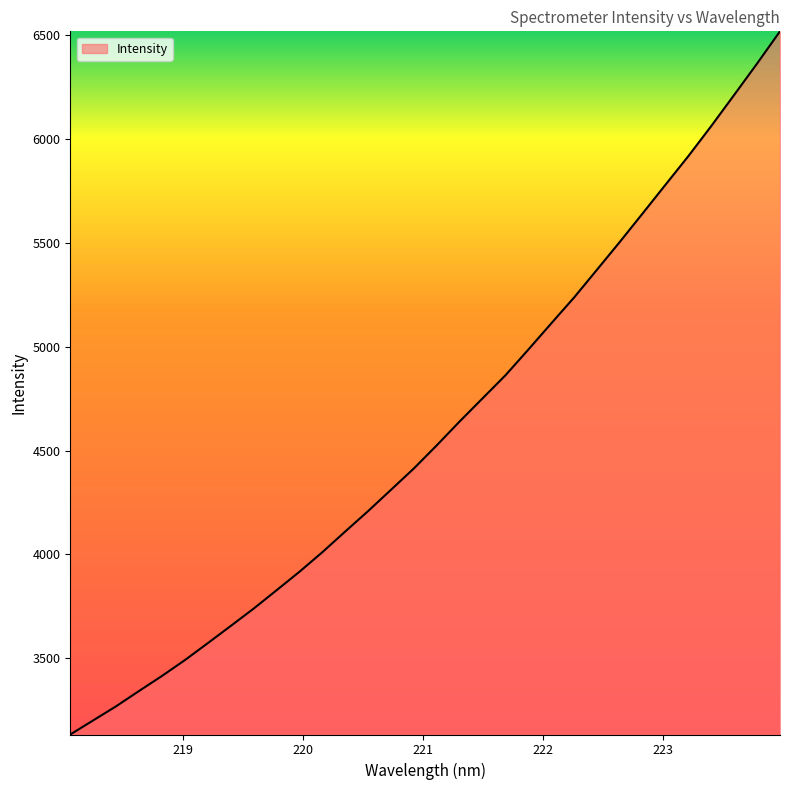

What is the difference between the maximum and minimum values?

3384.6